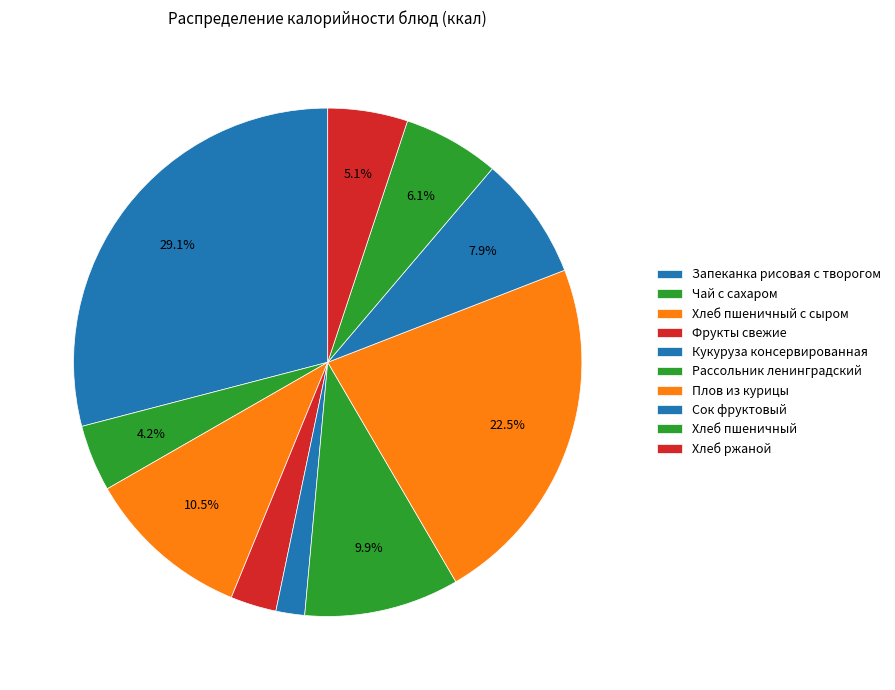

What is the largest slice in the pie chart?

Запеканка рисовая с творогом